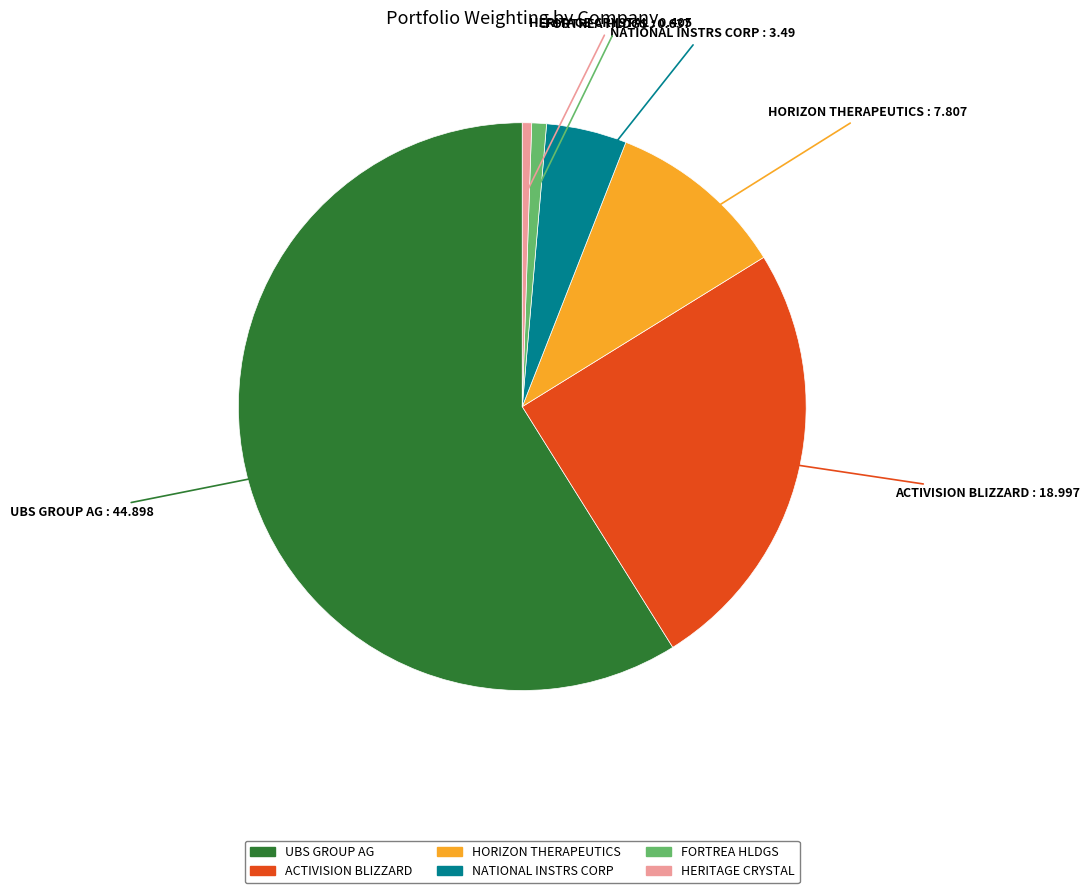

Does any single category account for the majority?

Yes